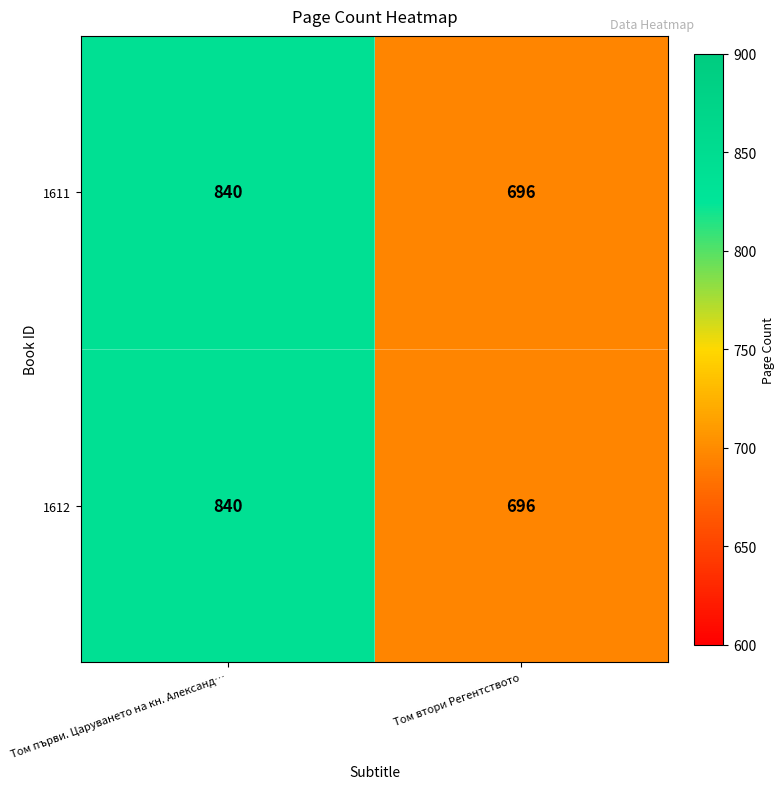

What is the average value of the 1611 series?

768